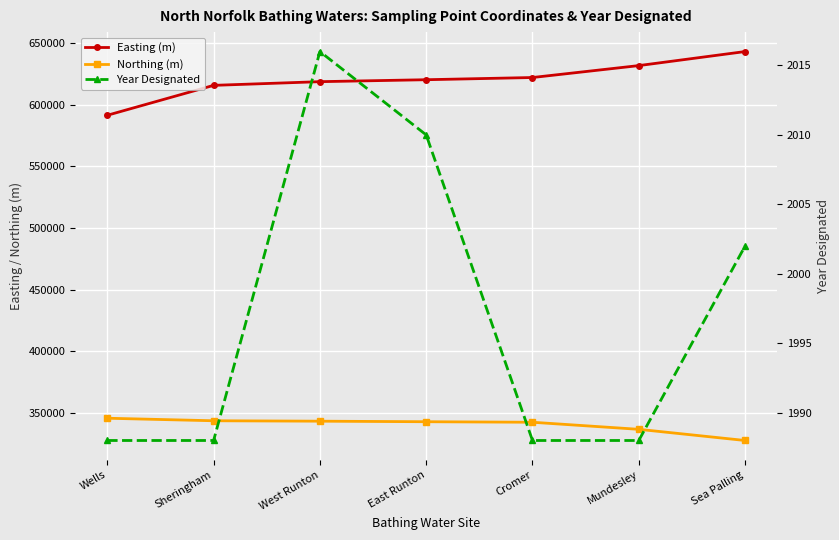

True or false: Year Designated and Easting (m) intersect in this chart.

False